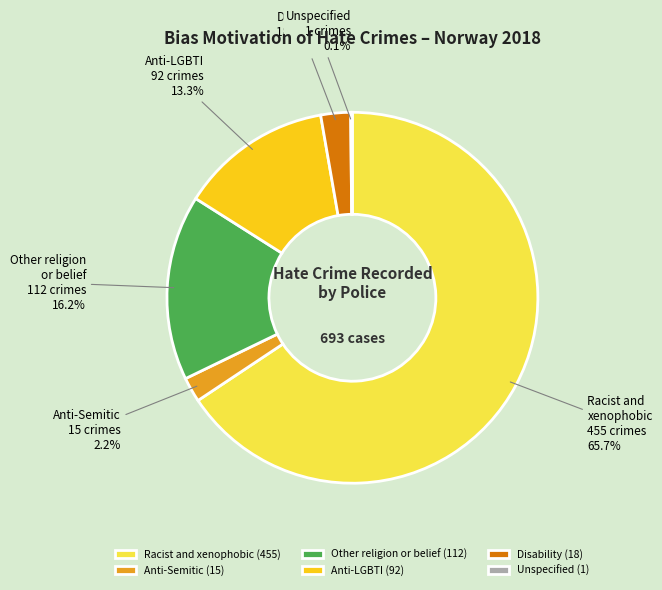

What percentage is NOT represented by Anti-LGBTI?

86.7%